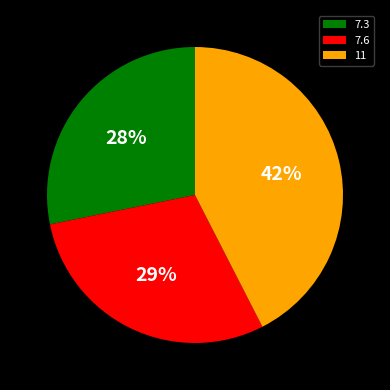

Which category has the biggest portion of the pie?

11